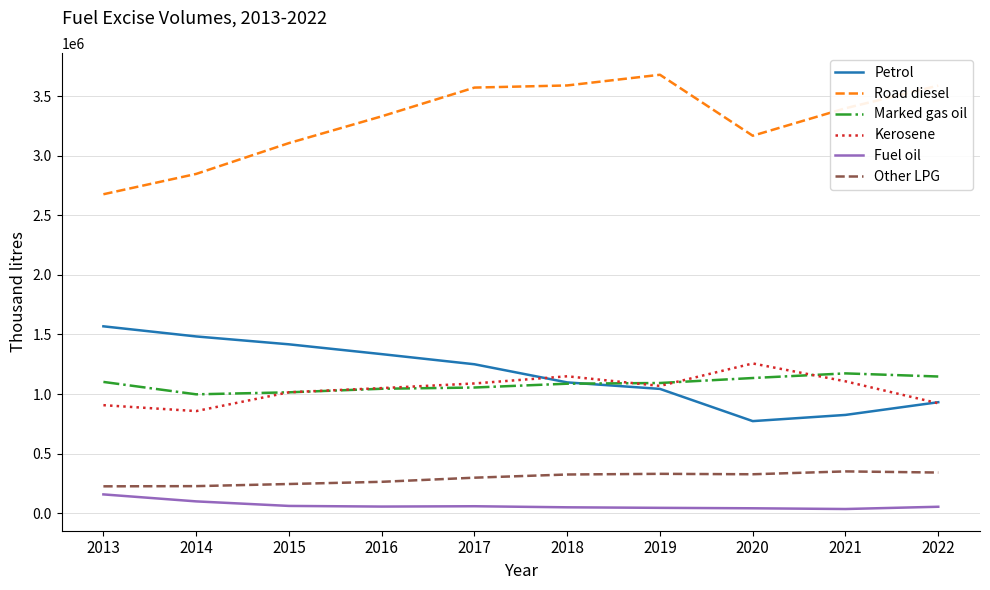

Which series has the largest total across all categories?

Road diesel